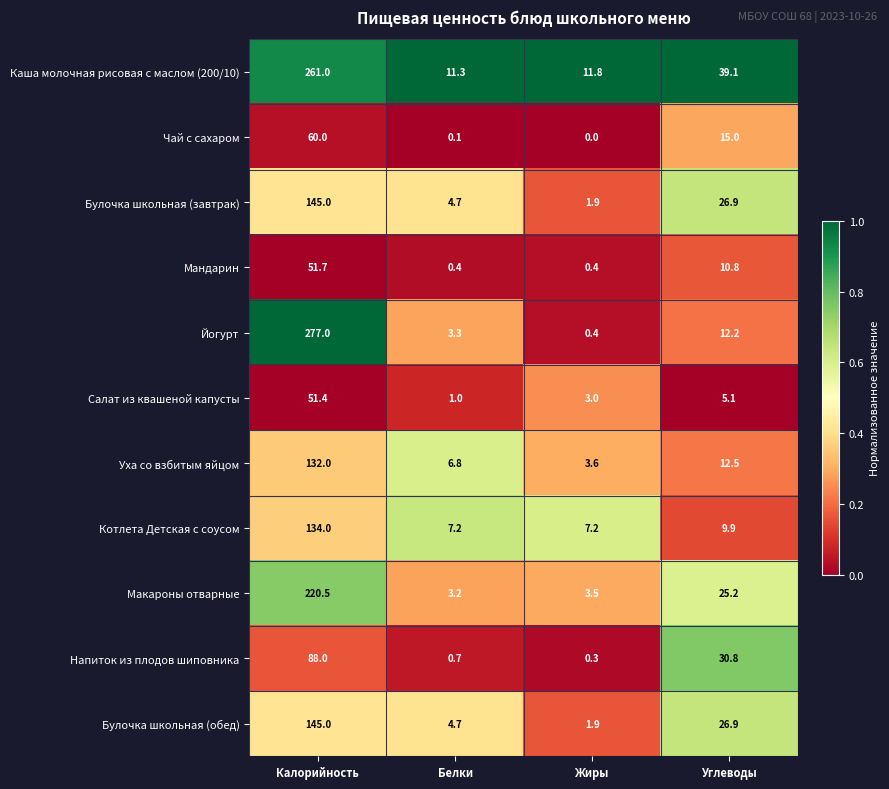

Between Калорийность and Углеводы, which series saw the biggest shift?

Йогурт